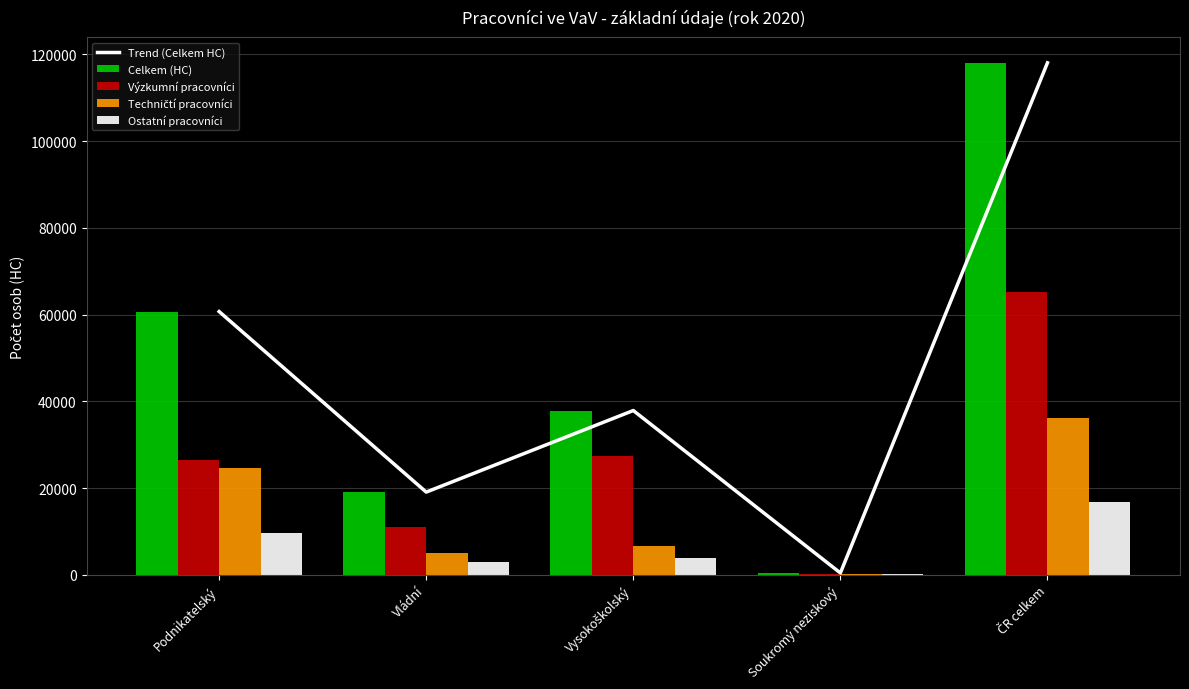

What position from the left is ČR celkem?

5